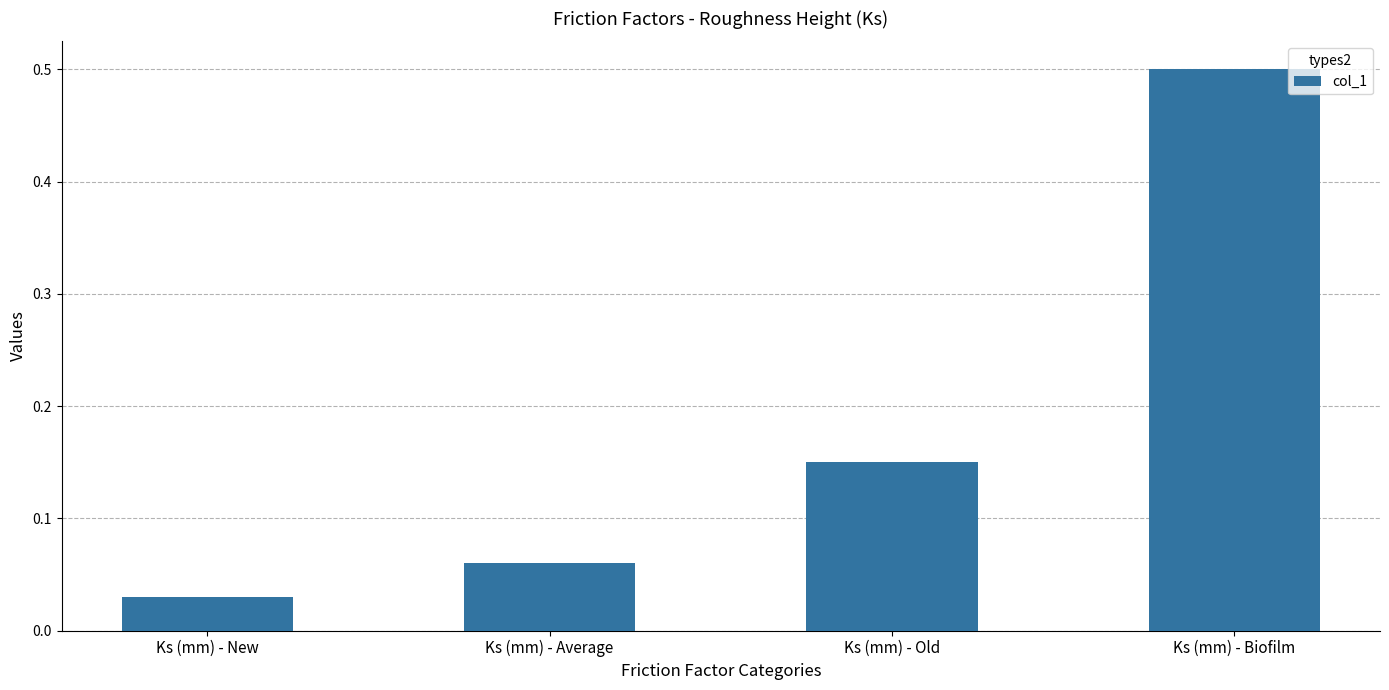

How many series are shown in this chart?

1